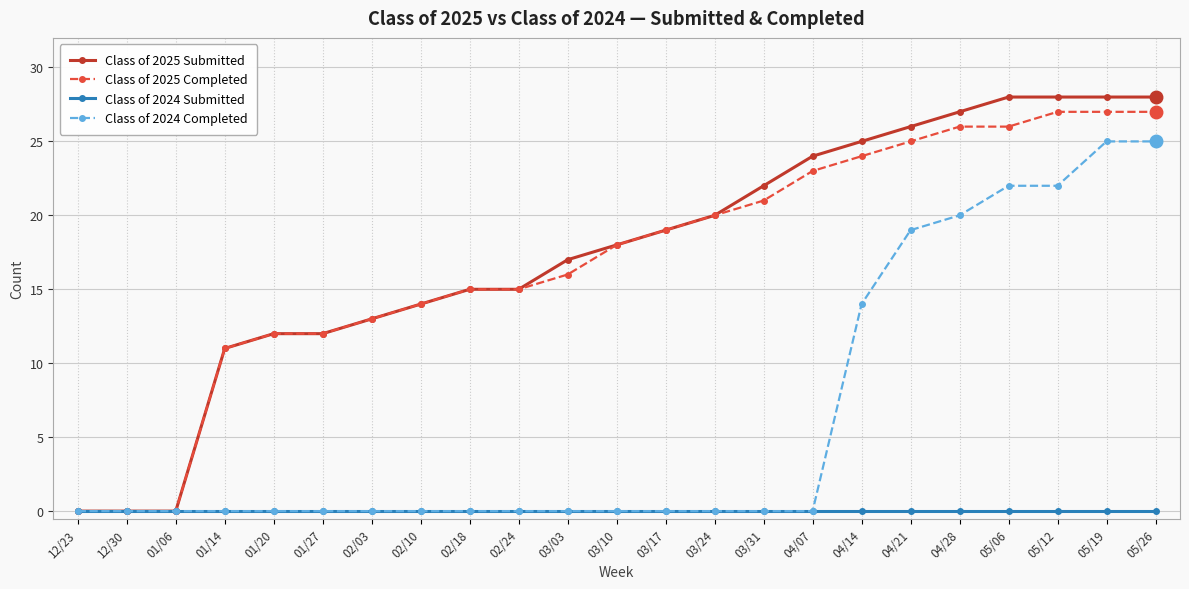

Where is Class of 2025 Submitted nearest to the value 14?

02/10